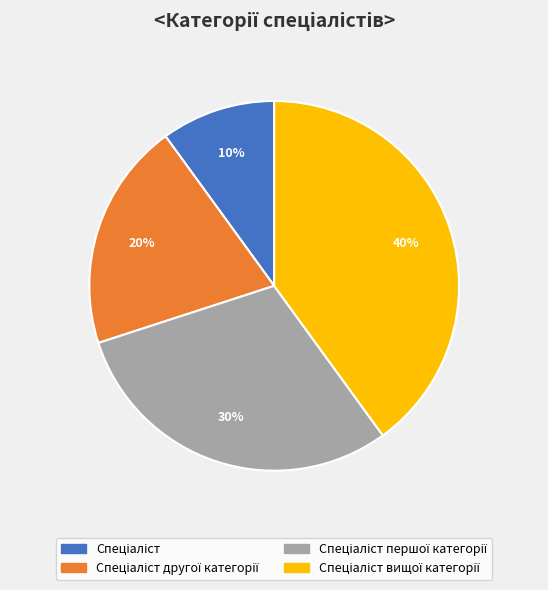

To the nearest percent, what is the difference between the largest and smallest slice percentages?

30%